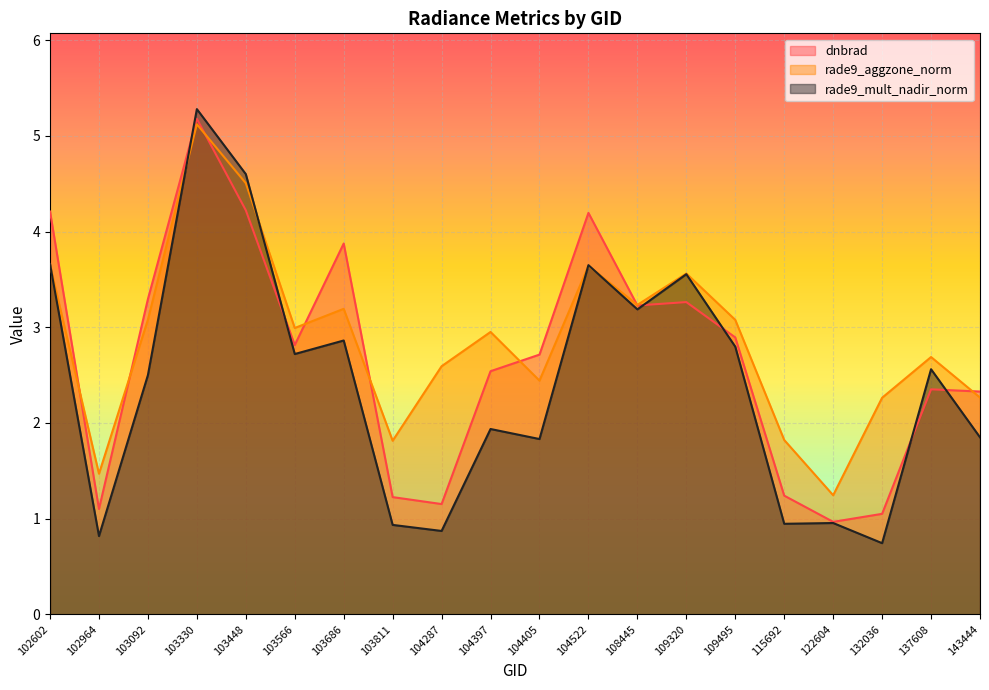

How many lines are shown in the chart?

3